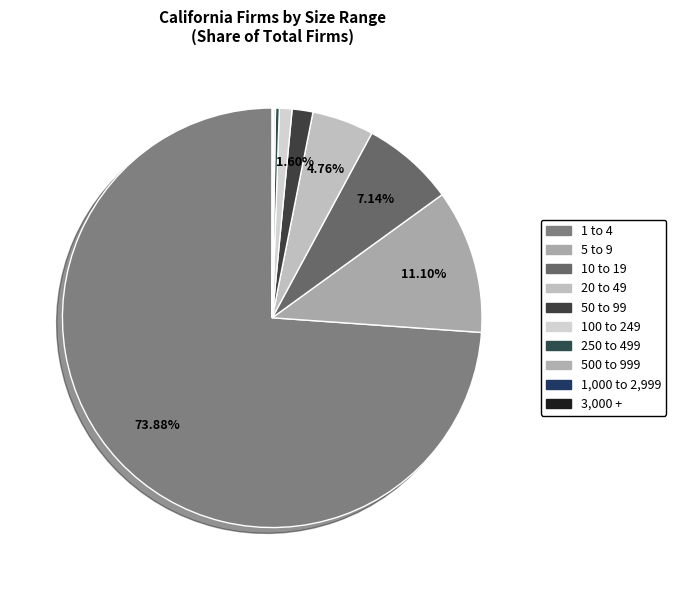

To the nearest percent, what percentage of the pie is 10 to 19?

7%